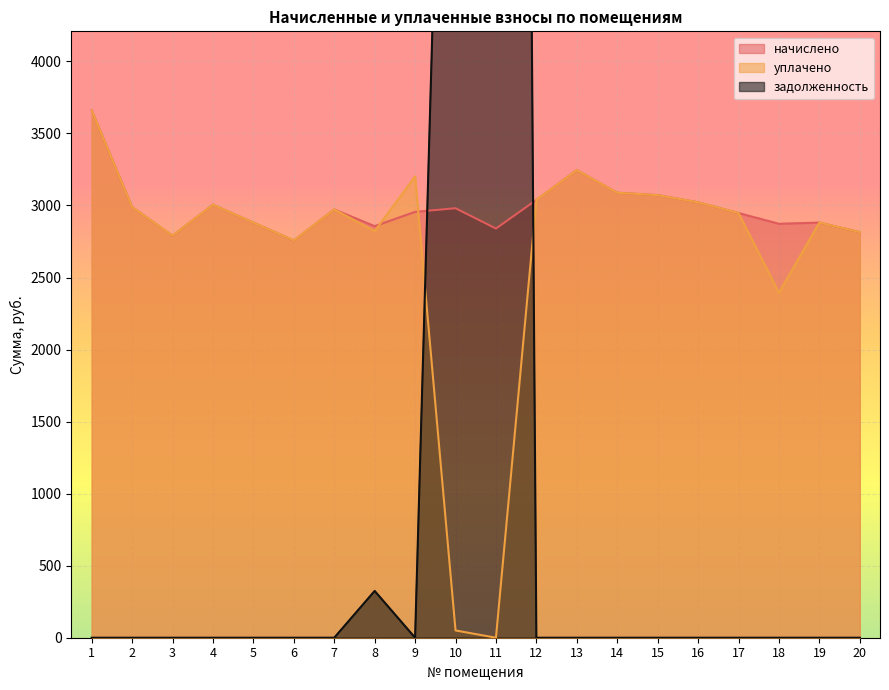

True or false: задолженность has a value of 0.0 at 12.

True